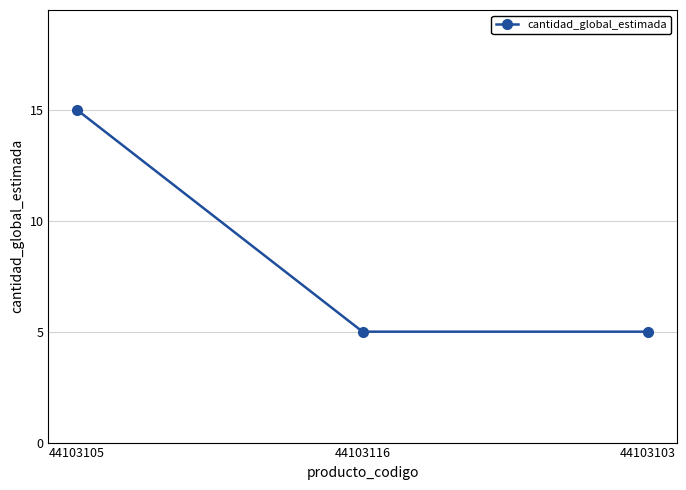

Reading right to left, extract all data points from this chart.

5	5	15